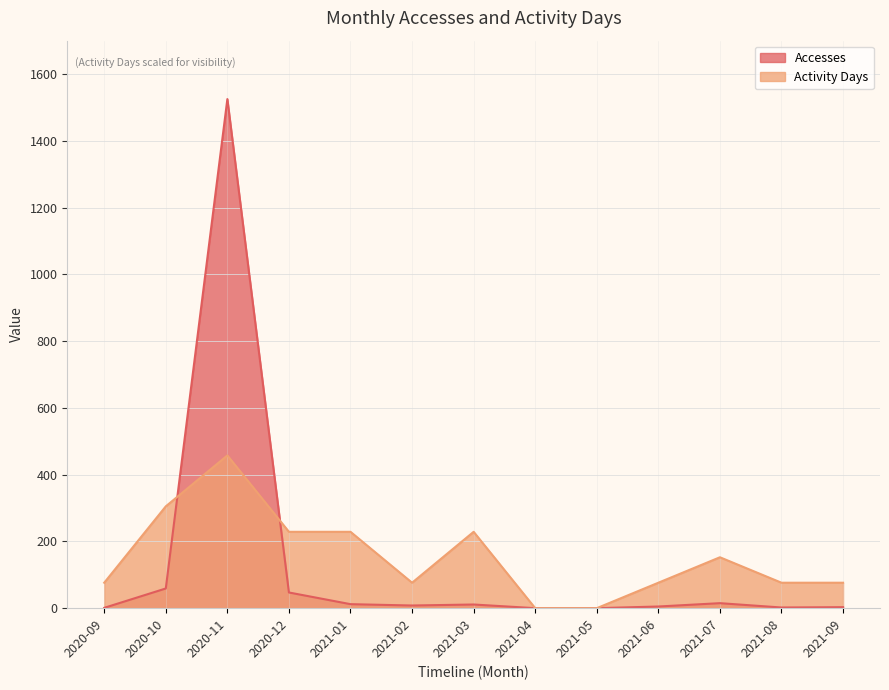

Reading left to right, extract all data points from this chart.

Accesses: 1.0	59.0	1525.0	47.0	12.0	8.0	11.0	0.0	0.0	5.0	15.0	2.0	3.0
Activity Days: 76.2	305.0	457.5	228.8	228.8	76.2	228.8	0.0	0.0	76.2	152.5	76.2	76.2